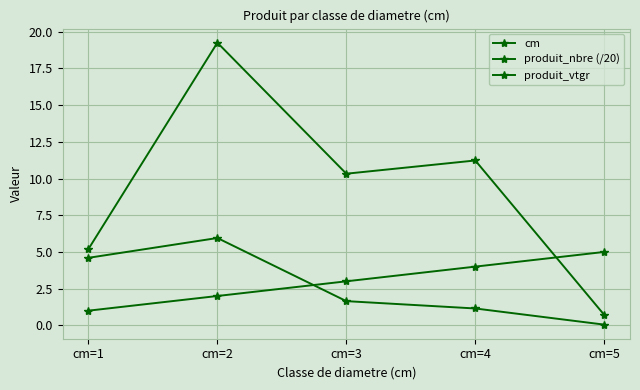

How many interior local valleys does the produit_vtgr series have?

1